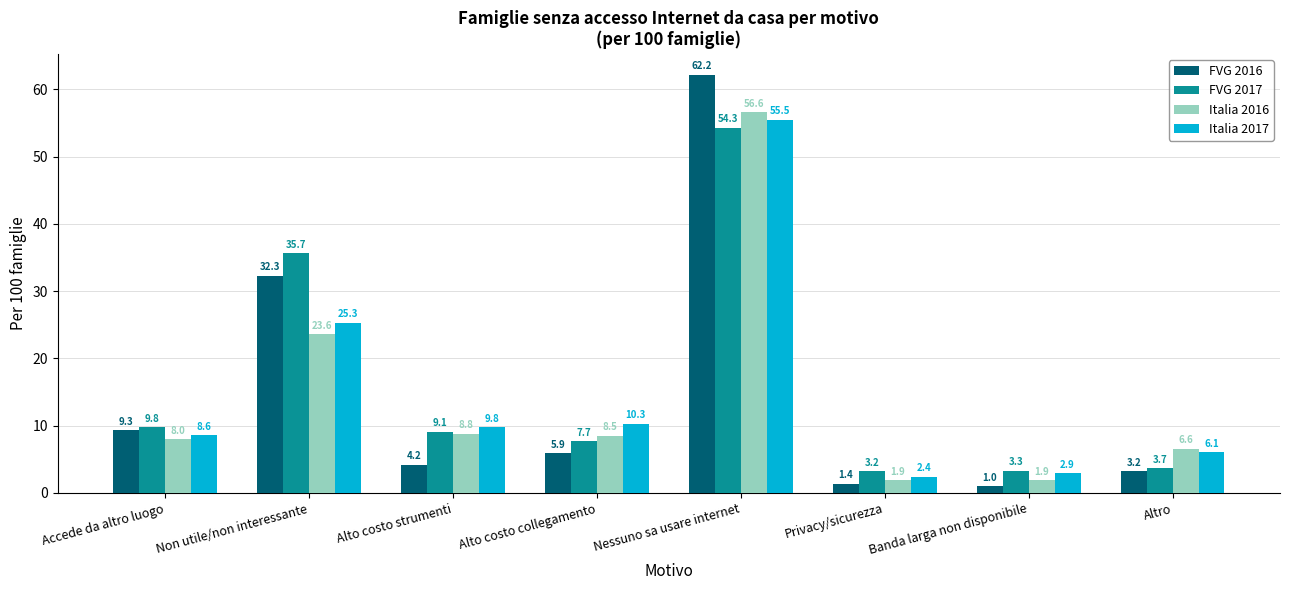

What are all the series names shown in the legend?

FVG 2016, FVG 2017, Italia 2016, Italia 2017